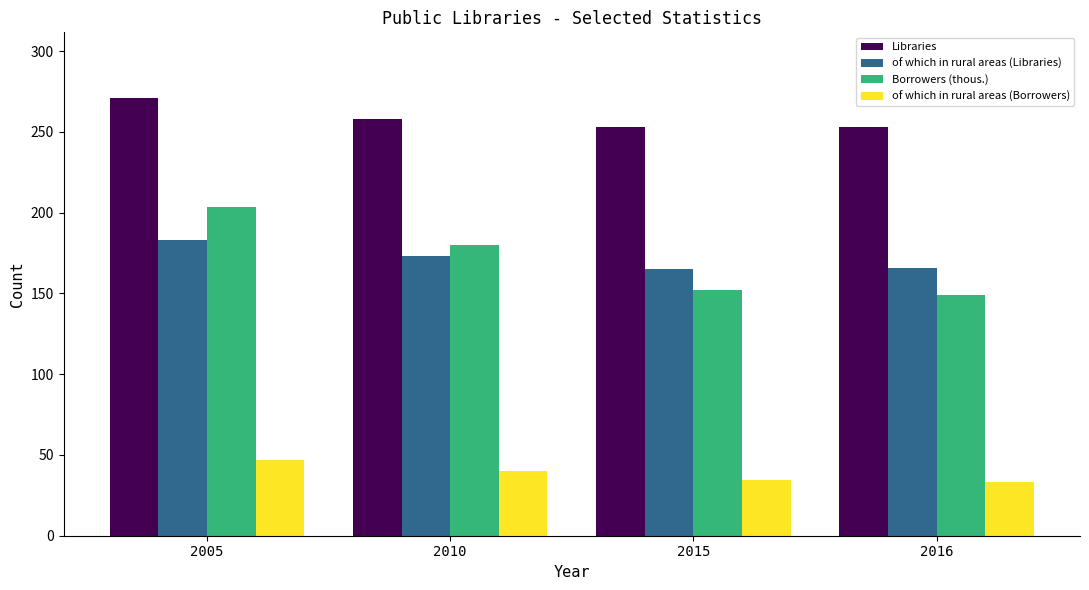

The value of of which in rural areas (Libraries) at 2015 is 165.0. True or false?

True